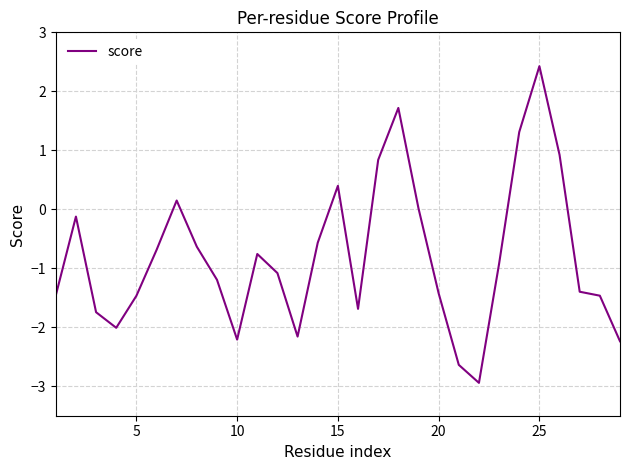

What is the smallest value displayed?

-2.9